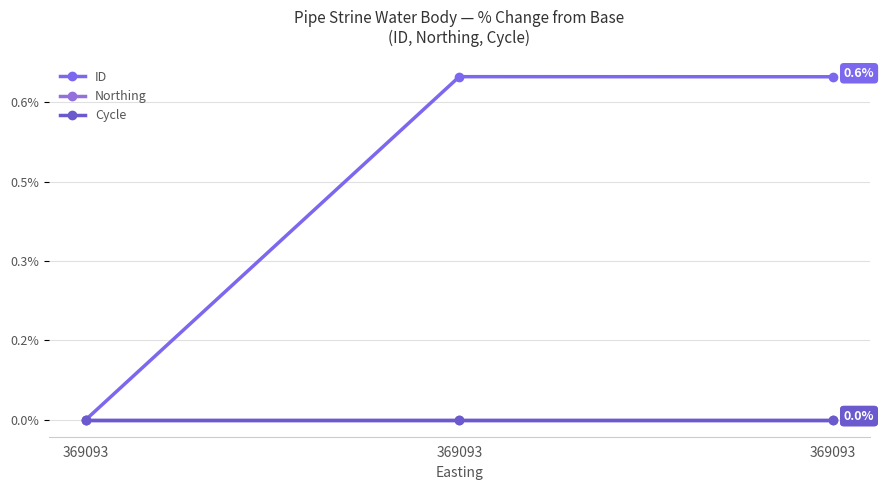

Which series has the largest total across all categories?

ID